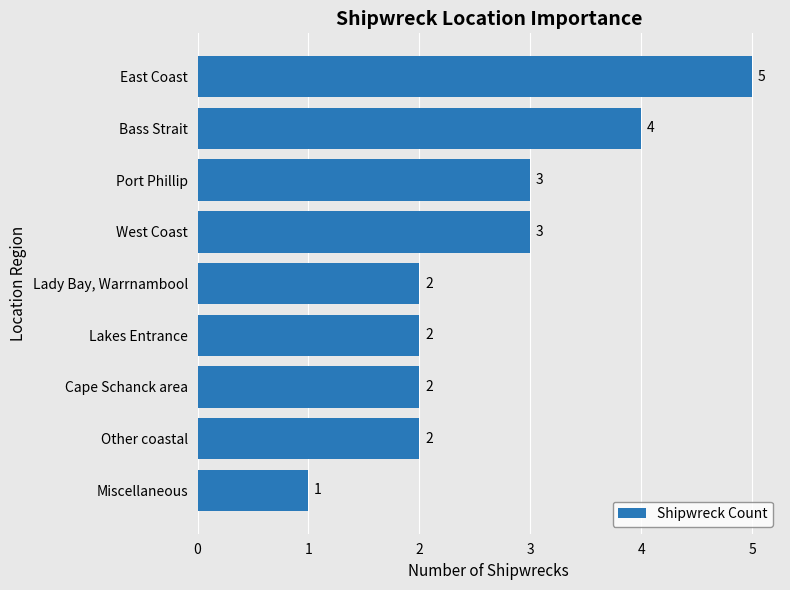

Reading bottom to top, extract all data points from this chart.

1	2	2	2	2	3	3	4	5